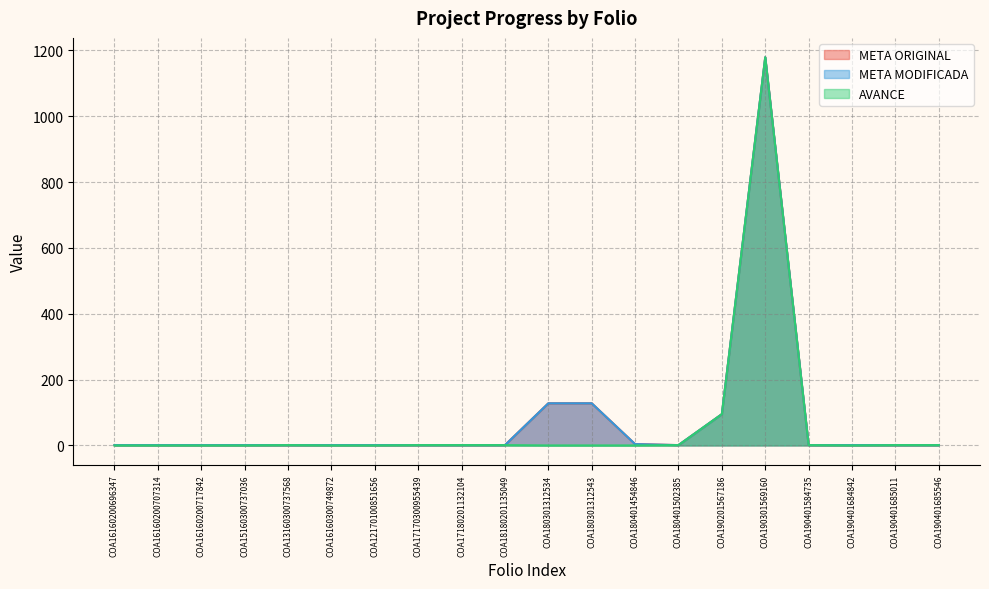

How many interior local valleys does the AVANCE series have?

1